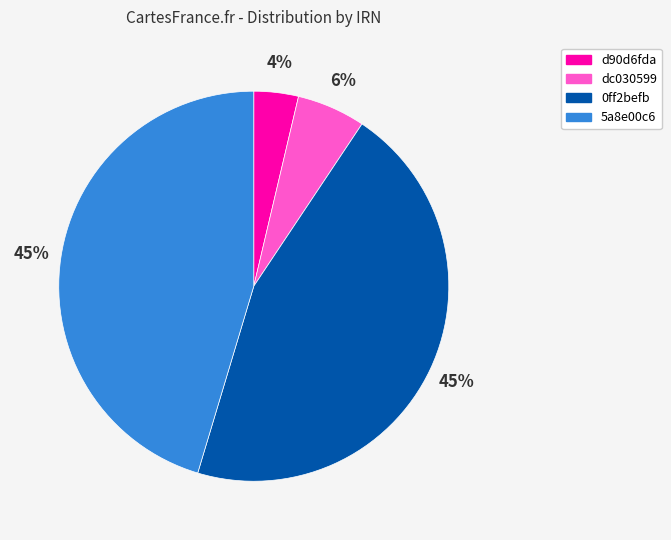

Which category has the smallest portion of the pie?

d90d6fda